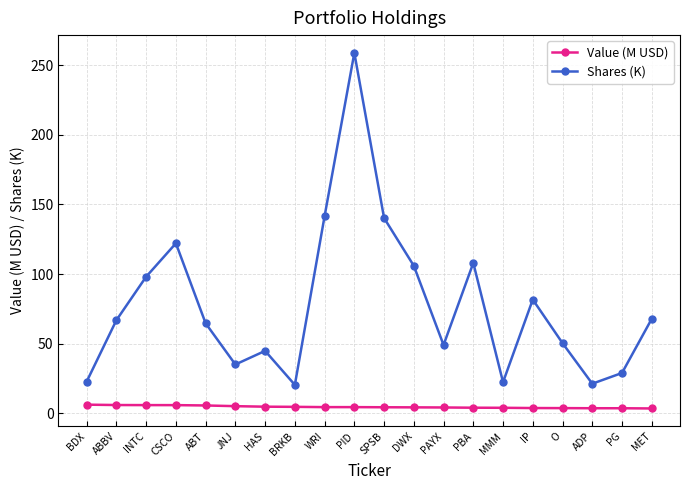

What is the greatest value displayed?

258.9